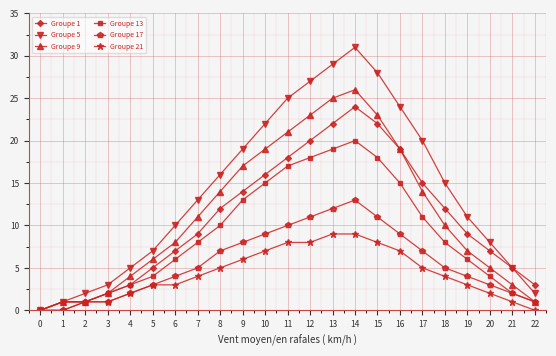

How many values in Groupe 5 are above zero?

22